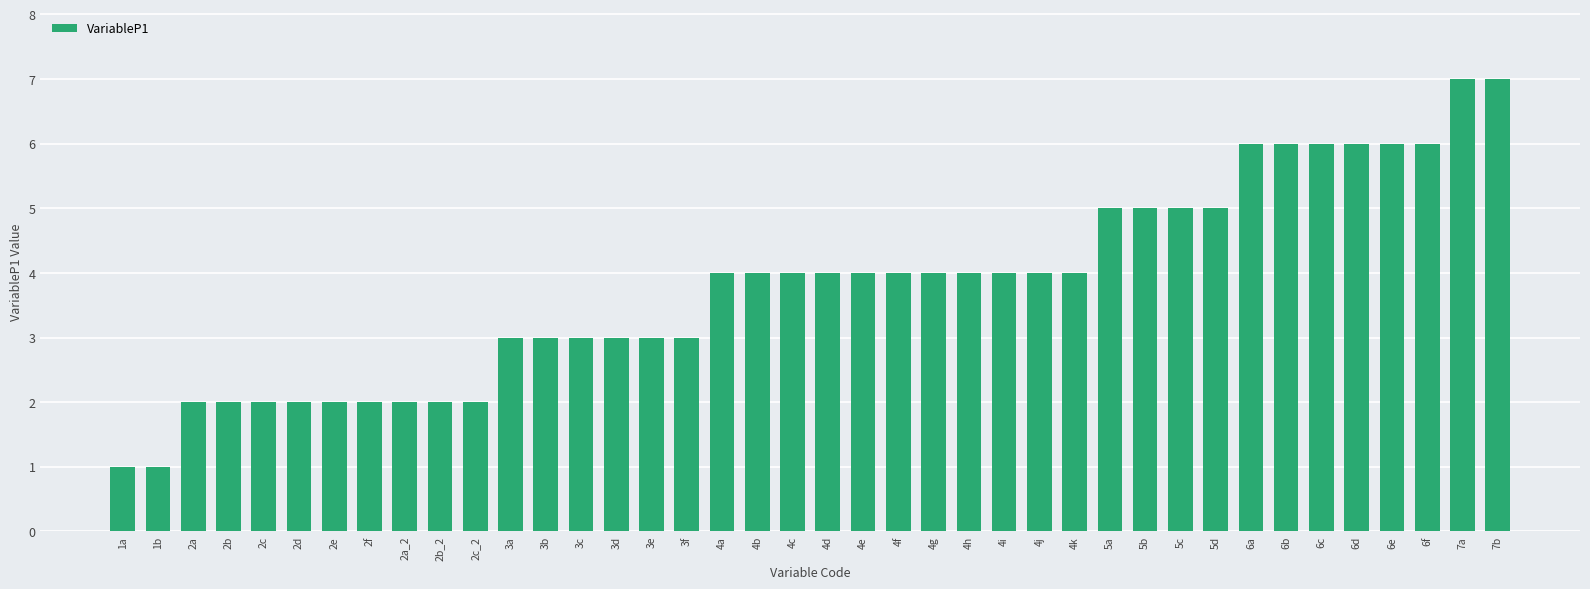

True or false: the data shows 2 at 4c.

False